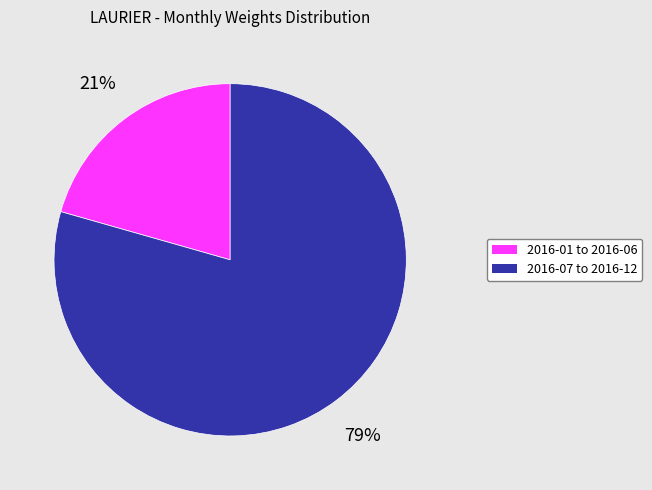

To the nearest percent, what is the average slice percentage?

50%